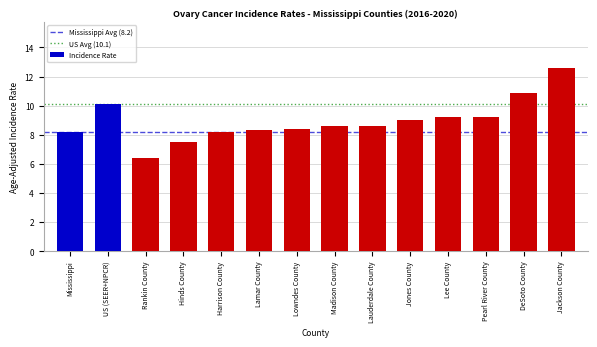

Reading left to right, list all the values displayed in this chart.

Mississippi=8.2	US (SEER+NPCR)=10.1	Rankin County=6.4	Hinds County=7.5	Harrison County=8.2	Lamar County=8.3	Lowndes County=8.4	Madison County=8.6	Lauderdale County=8.6	Jones County=9.0	Lee County=9.2	Pearl River County=9.2	DeSoto County=10.9	Jackson County=12.6